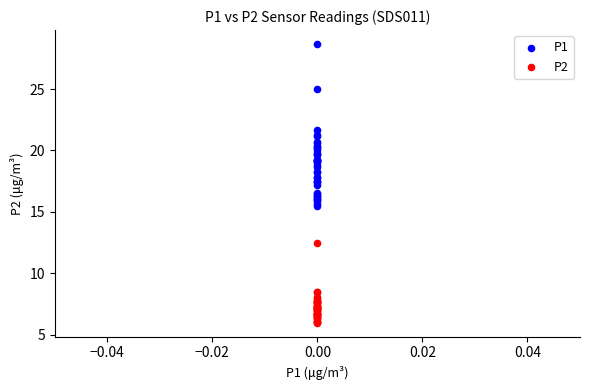

Which series reaches the minimum Y coordinate?

P2